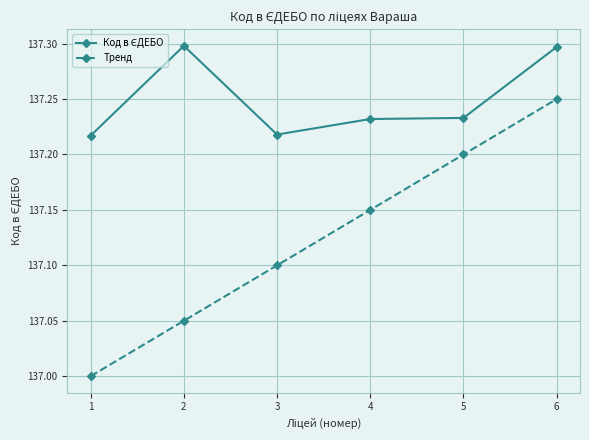

At which category is the sum across all series the highest?

6